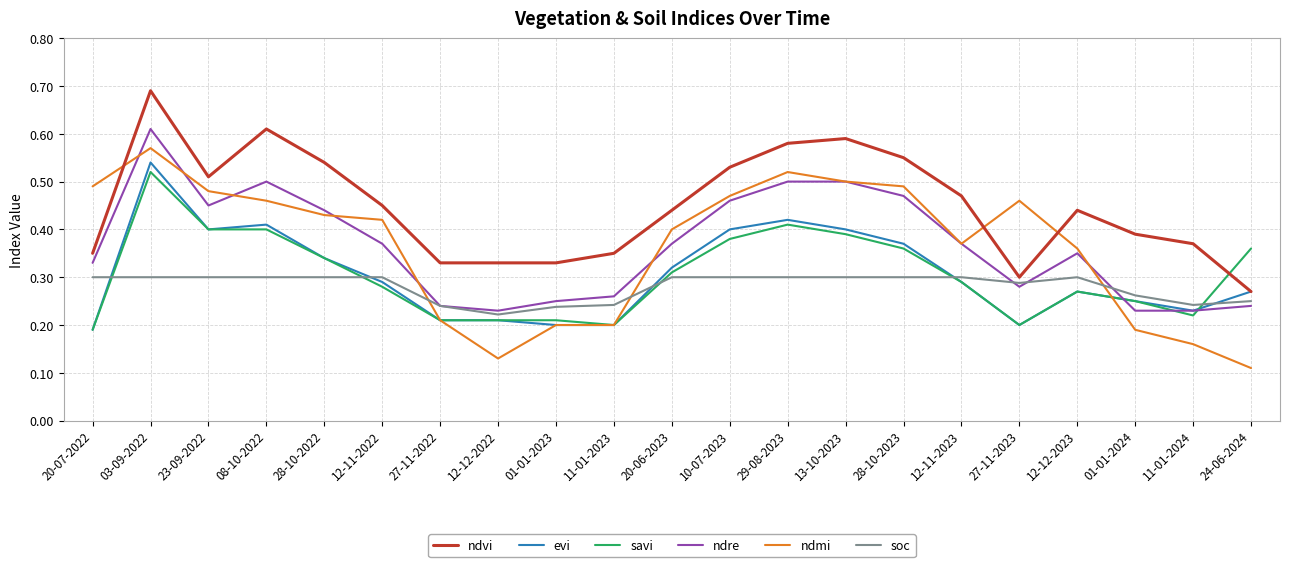

True or false: ndmi and ndvi intersect in this chart.

True